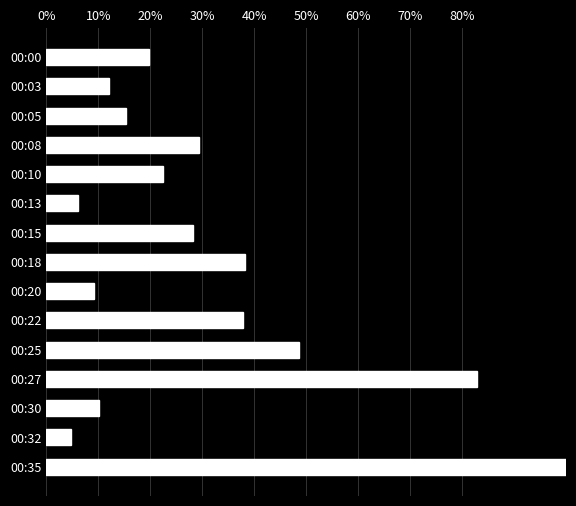

Are the bars horizontal?

Yes